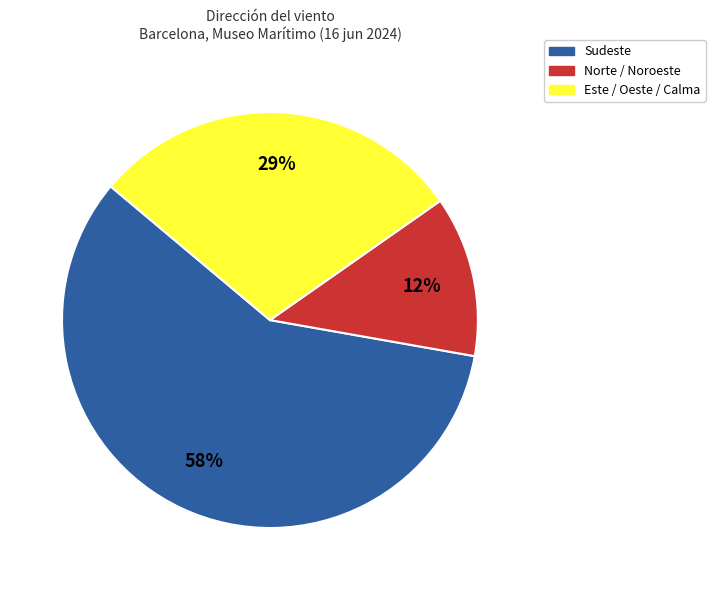

To the nearest percent, what is the average slice percentage?

33%